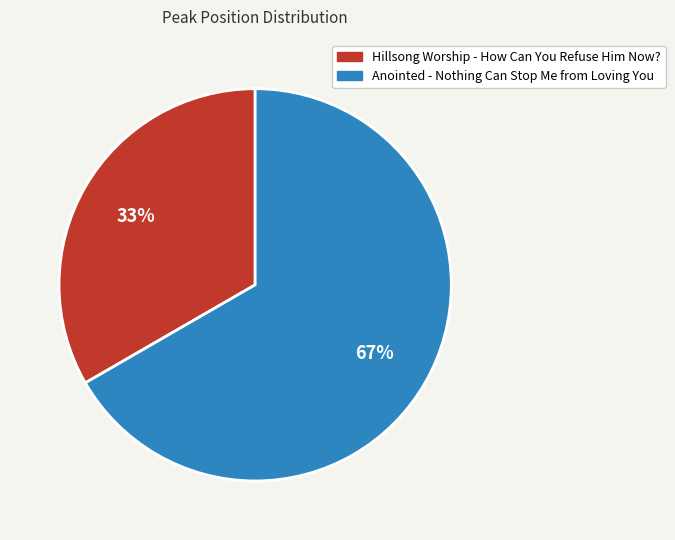

Is there any slice that represents more than half of the pie?

Yes